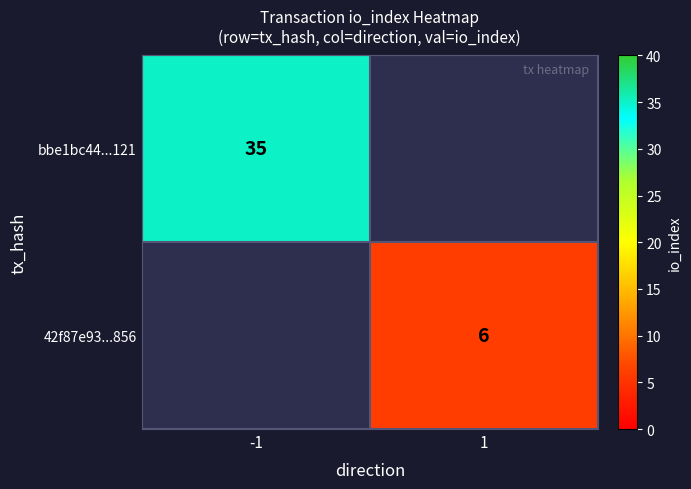

True or false: bbe1bc44...121 has a value of 35 at -1.

True